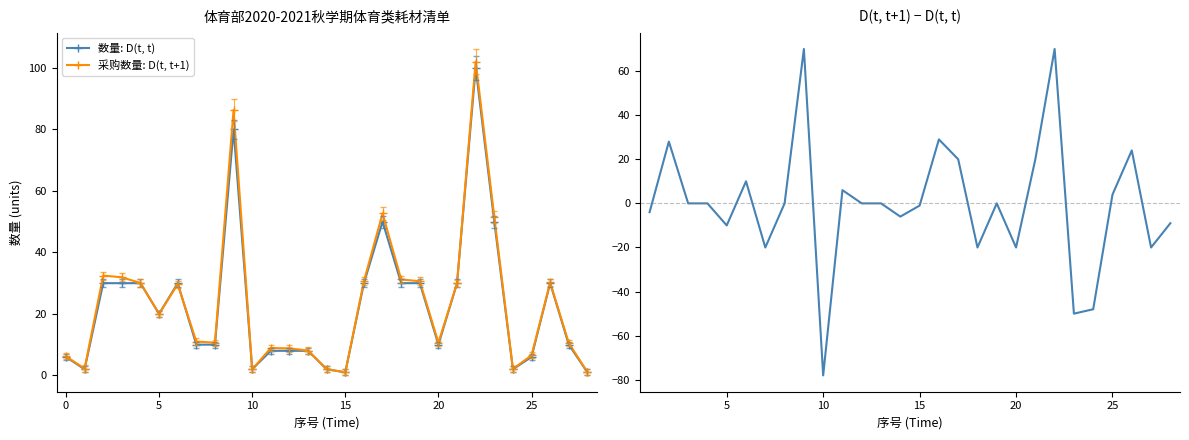

True or false: 采购数量: D(t, t+1) has more than 1 interior local peaks.

True